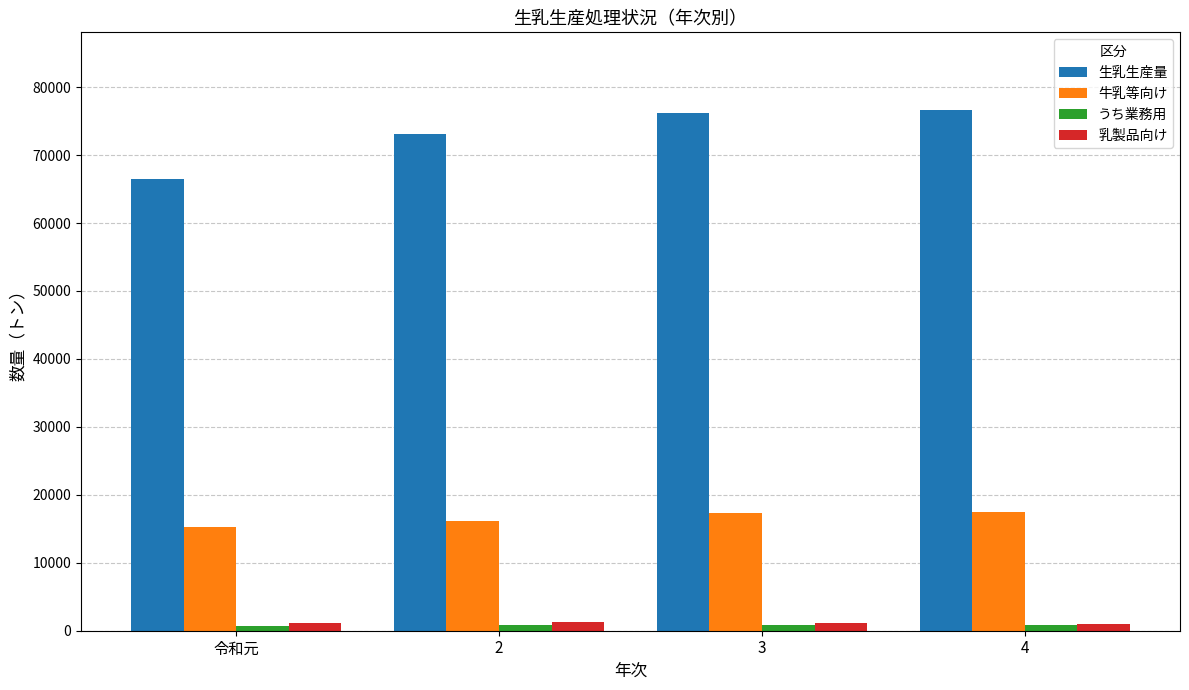

What is the minimum value shown in the chart?

738